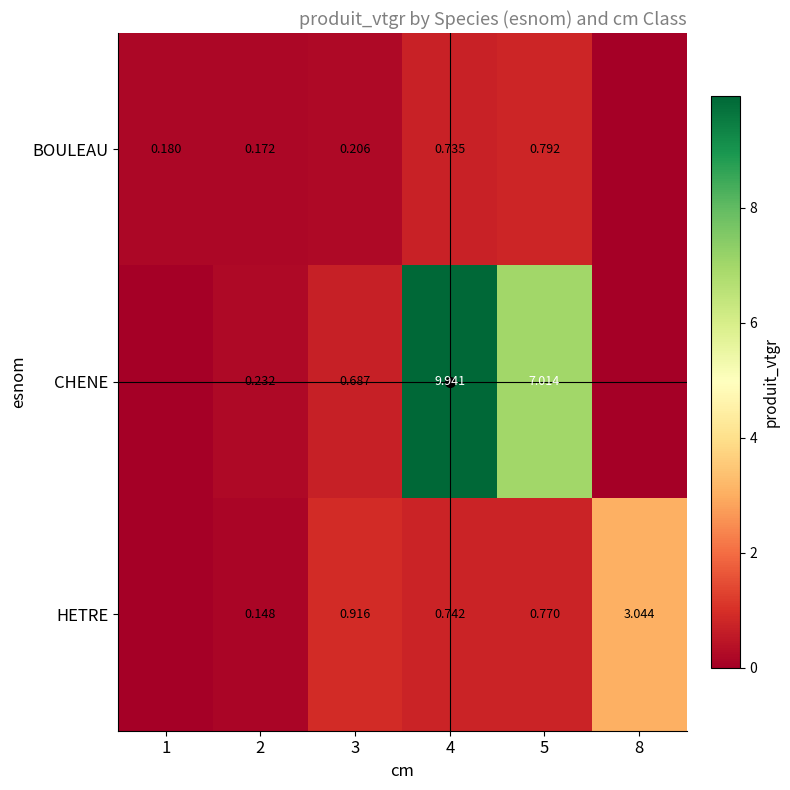

List the labels in order of BOULEAU value, largest first.

5, 4, 3, 1, 2, 8